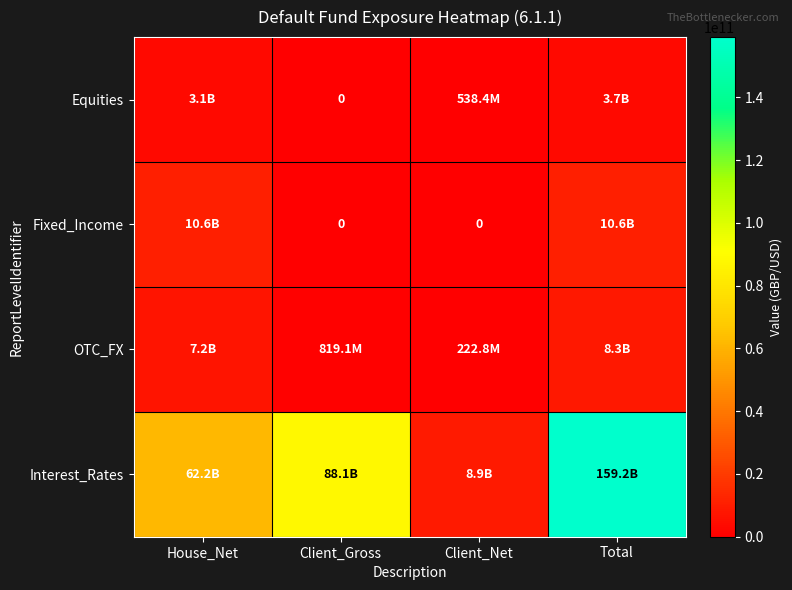

Which category has the lowest value in the Equities series?

Client_Gross